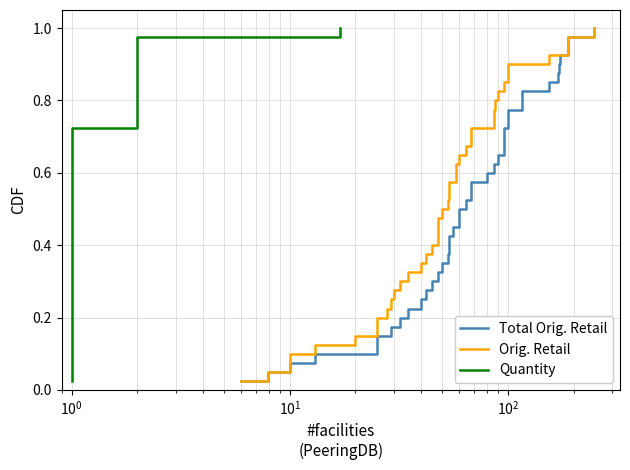

How many series are shown in this chart?

3